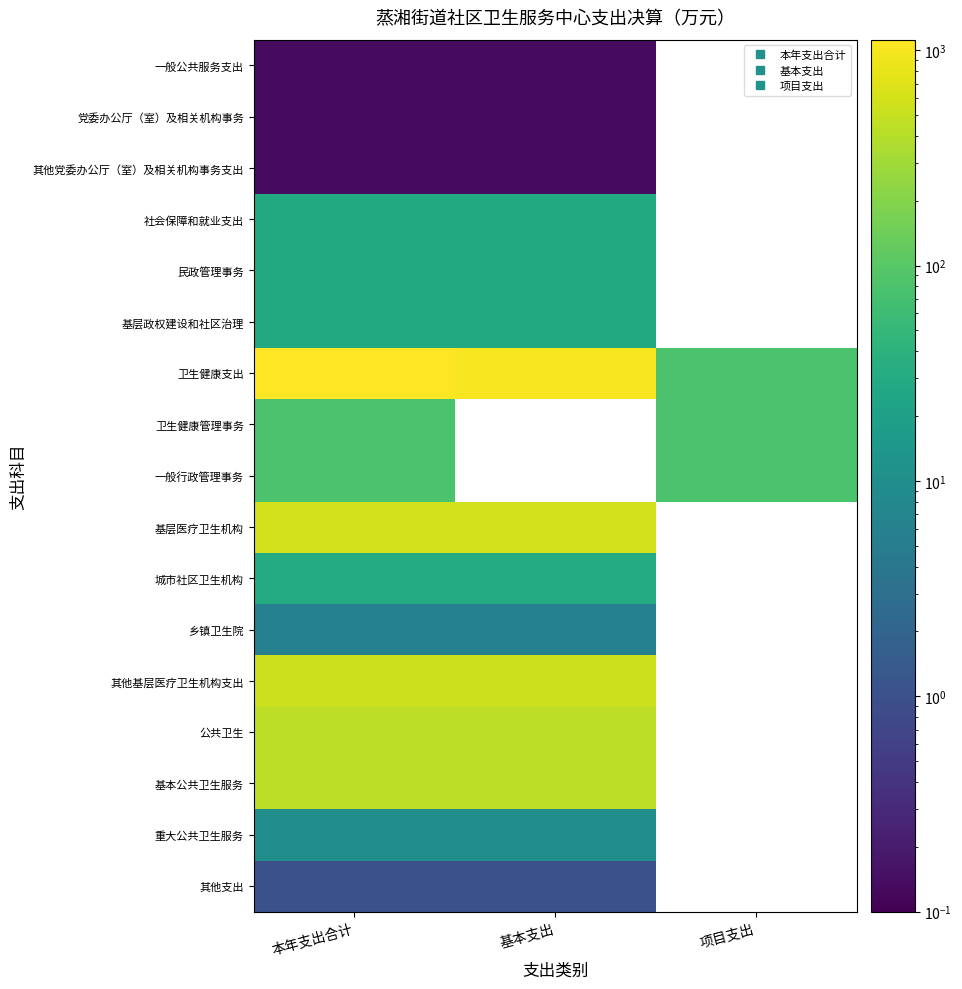

True or false: 其他支出 has a value of 0.5 at 本年支出合计.

False